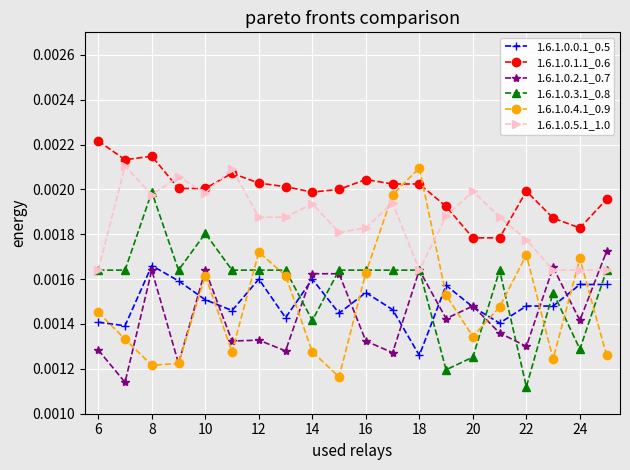

Count the 1.6.1.0.1.1_0.6 values in the range 0 to 1.

20